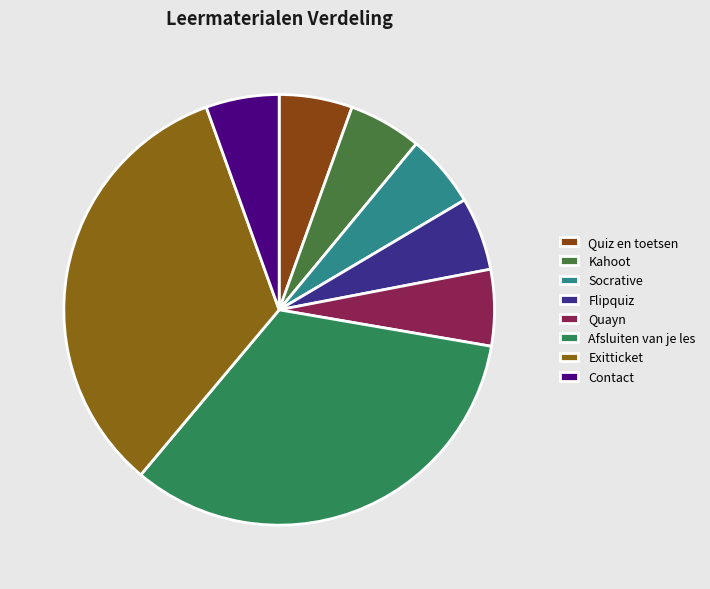

How many slices are in this pie chart?

8